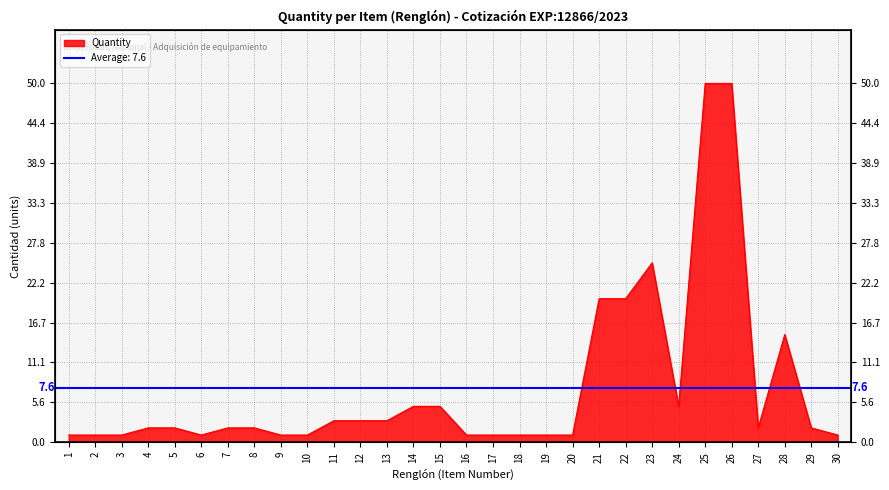

What value does the data have at 5?

2